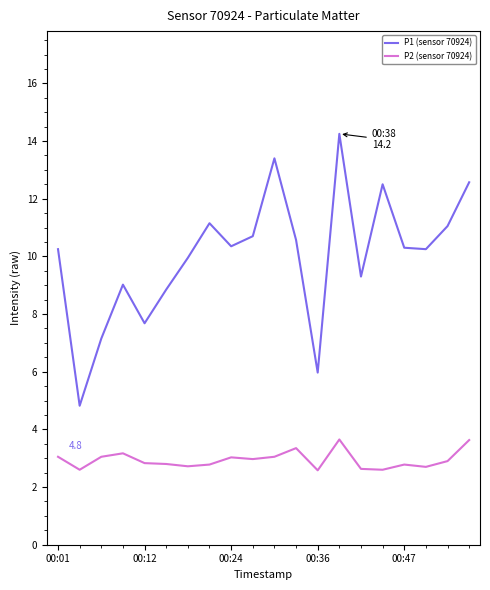

What is the lowest value of the P1 (sensor 70924) series?

4.8